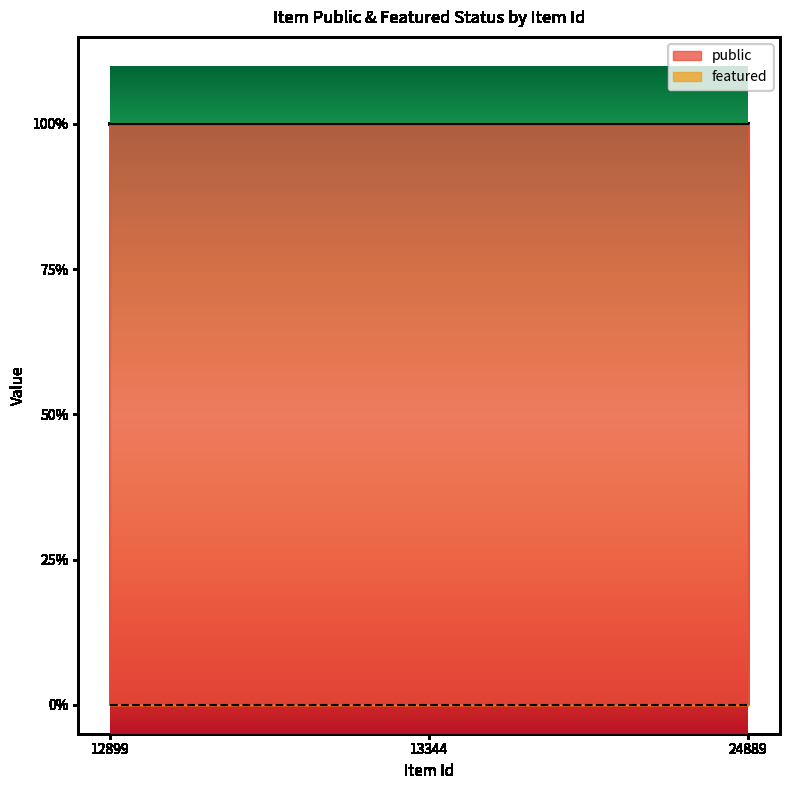

True or false: public has a value of 1 at 12899.

True